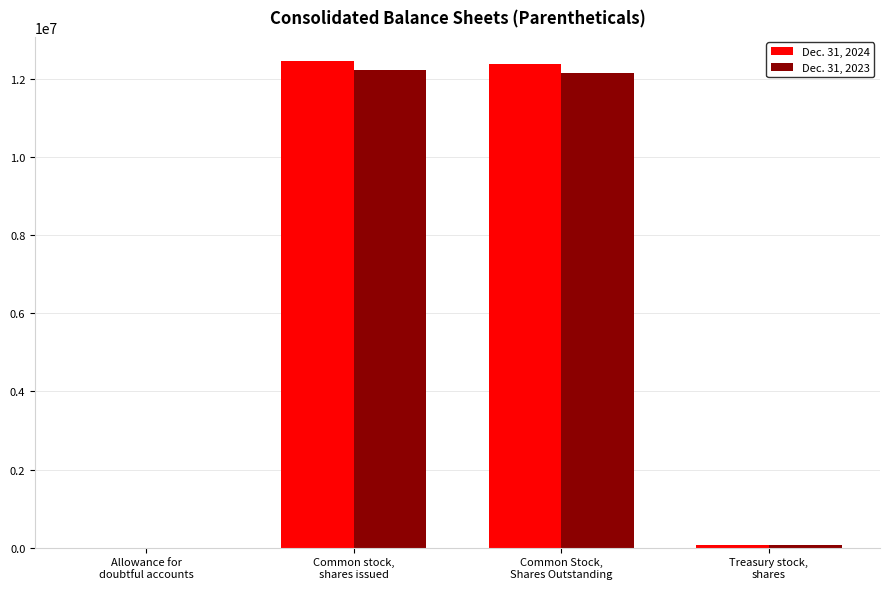

How many distinct data groups are displayed?

2